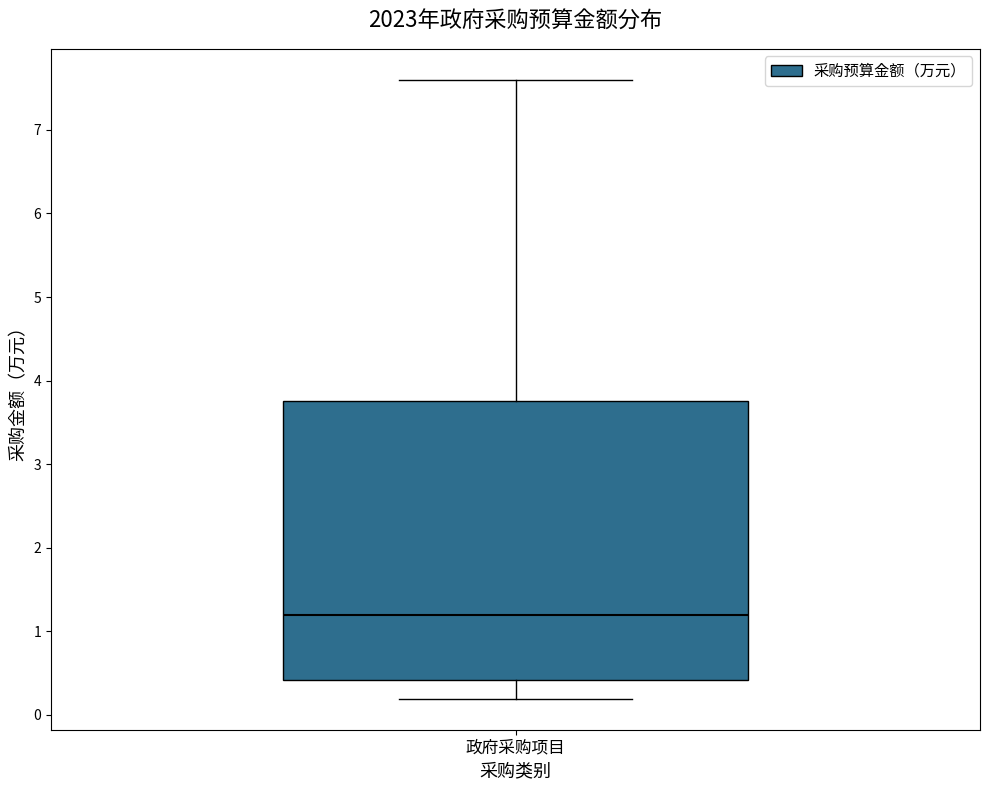

Transcribe this box plot: give where the median line is, the range the box spans, and where the two whiskers end, as read against the y-axis. The values are not printed on the chart, so give them approximately, as read against the axis.

median 1.2, box 0.4 to 3.8, whiskers 0.2 to 7.6